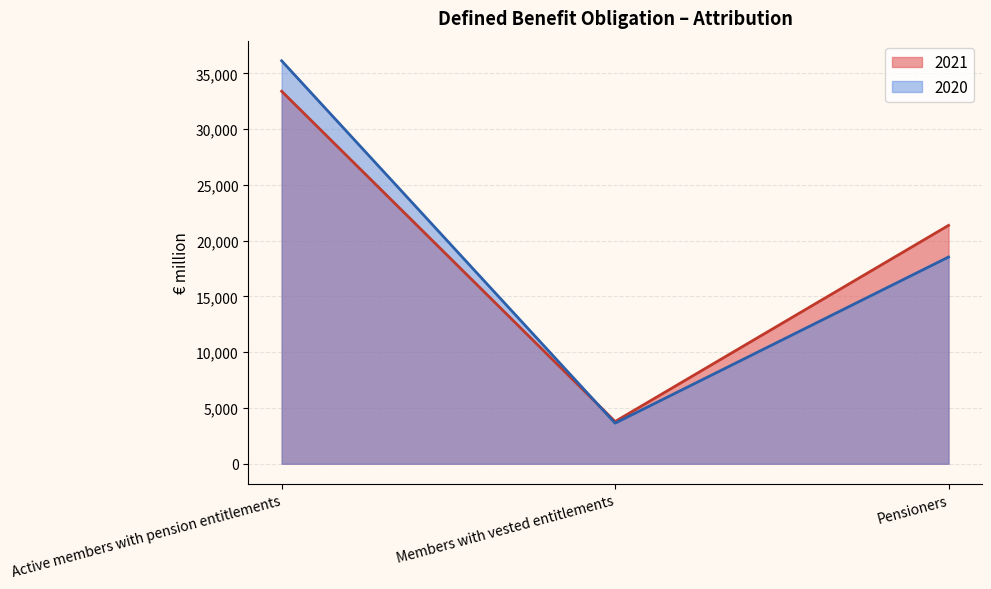

What is the average value of the 2021 series?

19518